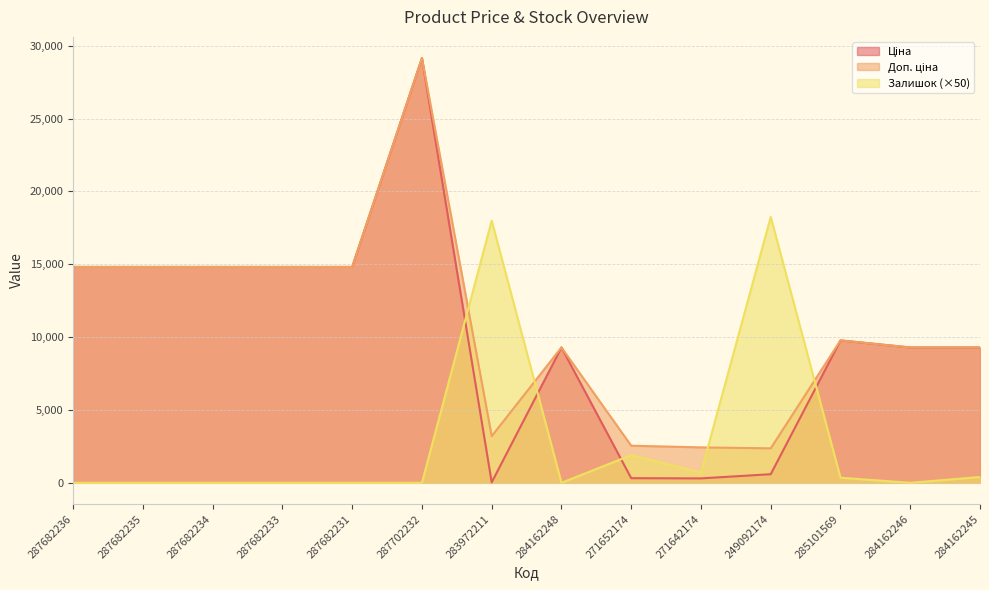

What position from the right is 271652174?

6